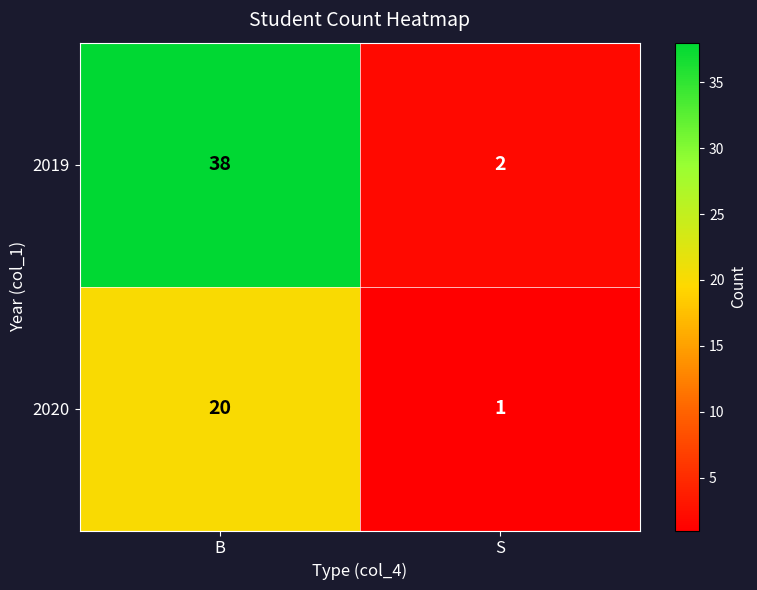

List the series in order of their peak value, lowest first.

2020, 2019